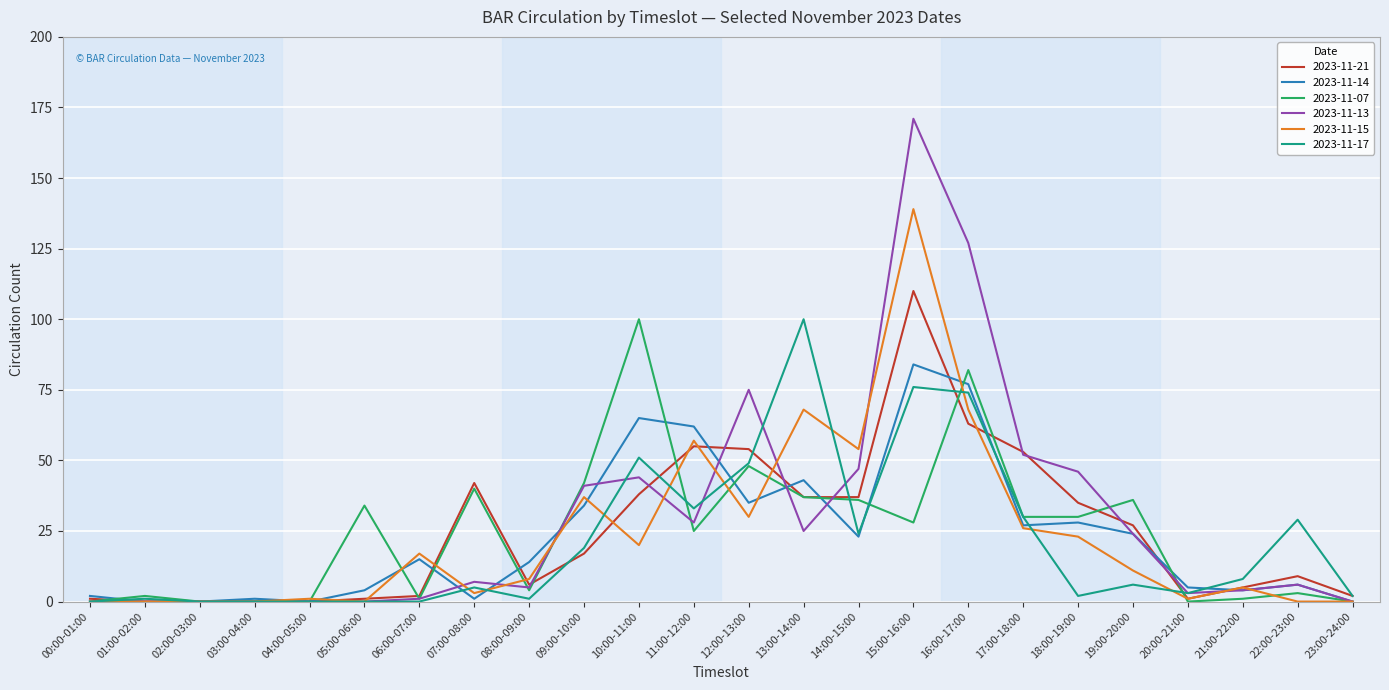

What value does the 2023-11-07 series have at 15:00-16:00, to the nearest 10?

30